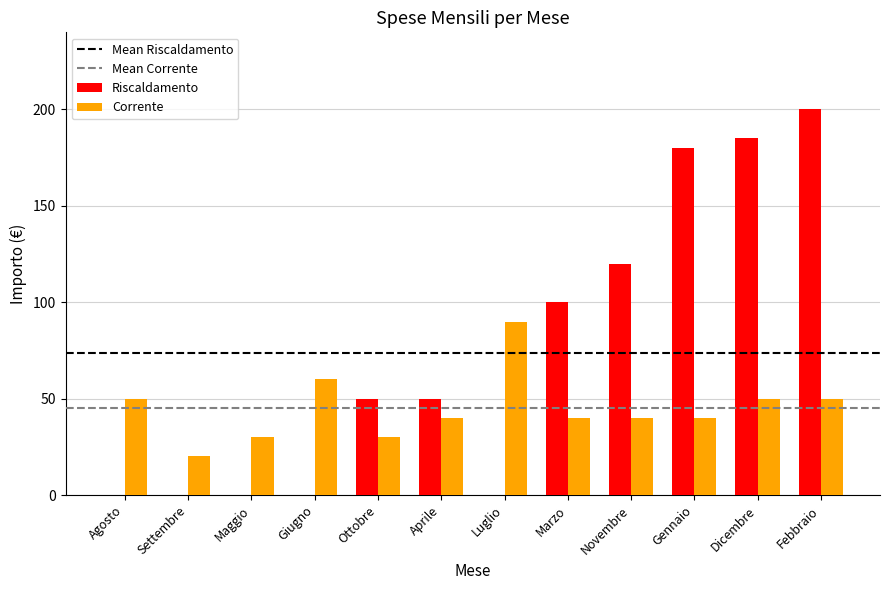

What is the total value across all series at Febbraio?

250